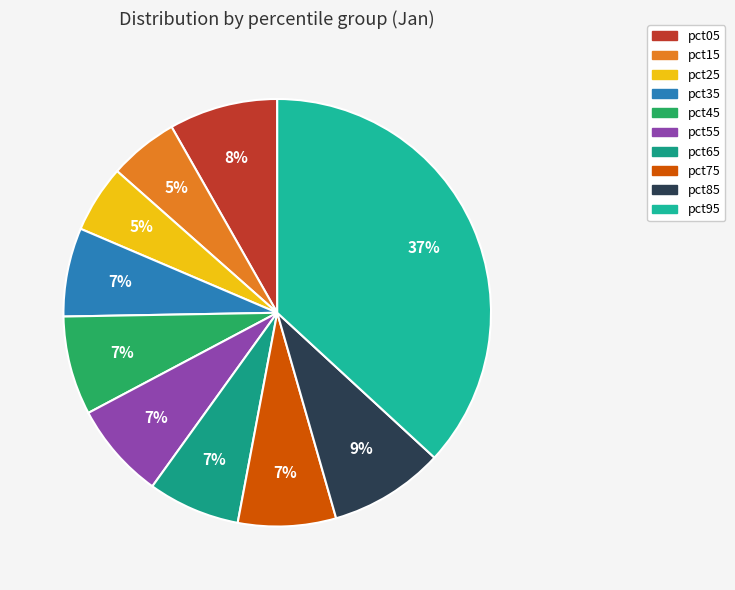

To the nearest percent, what is the average slice percentage?

10%